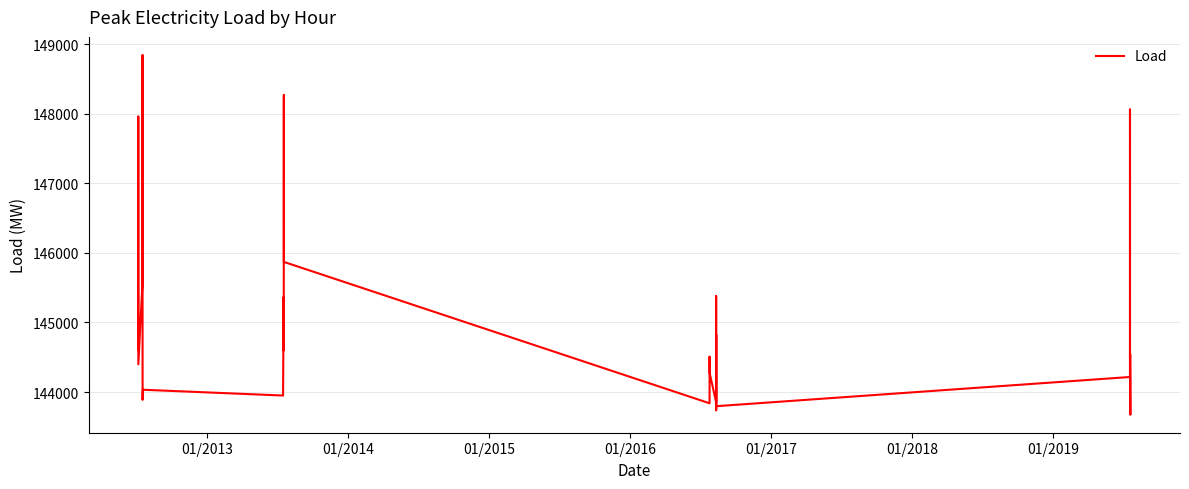

What is the smallest value displayed?

143673.6